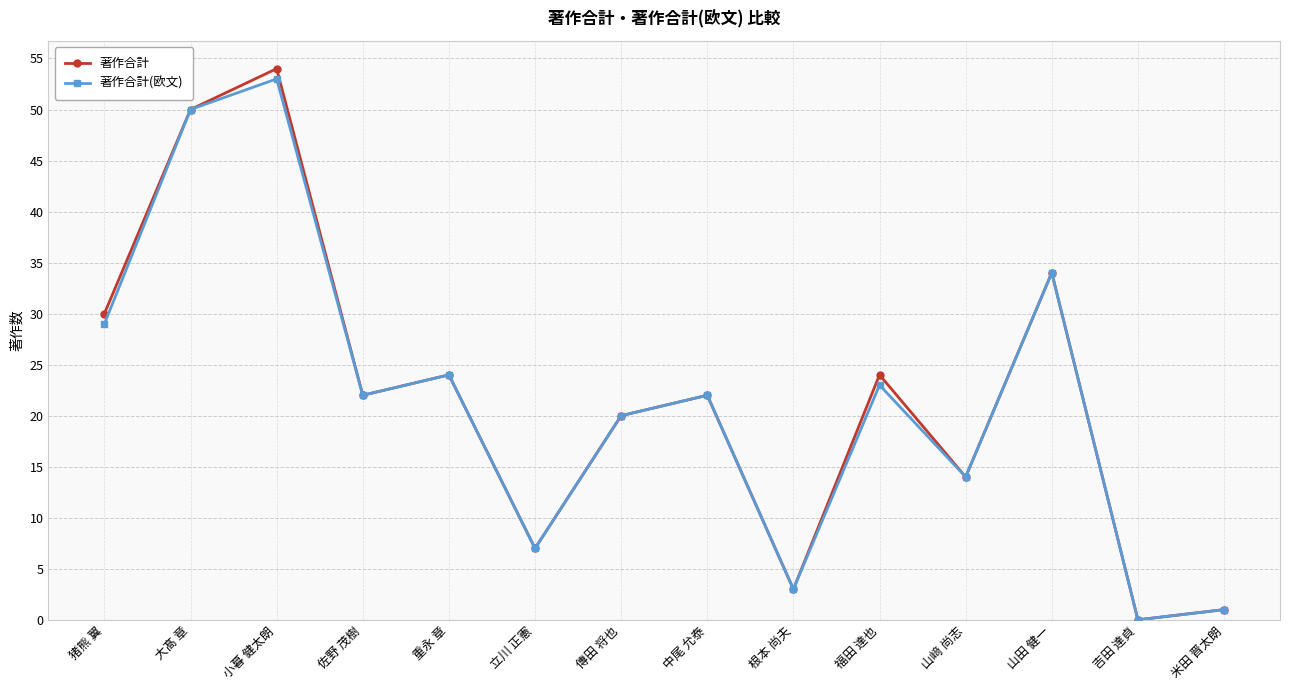

In 著作合計, how many points are lower than both neighbors (excluding endpoints)?

5